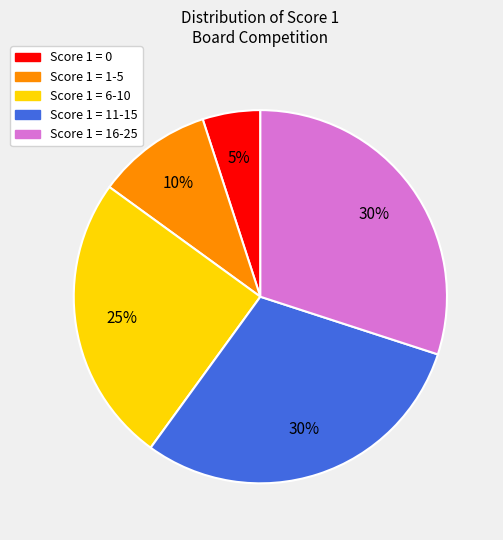

What is the ratio of the value at Score 1 = 0 to the value at Score 1 = 1-5?

0.5